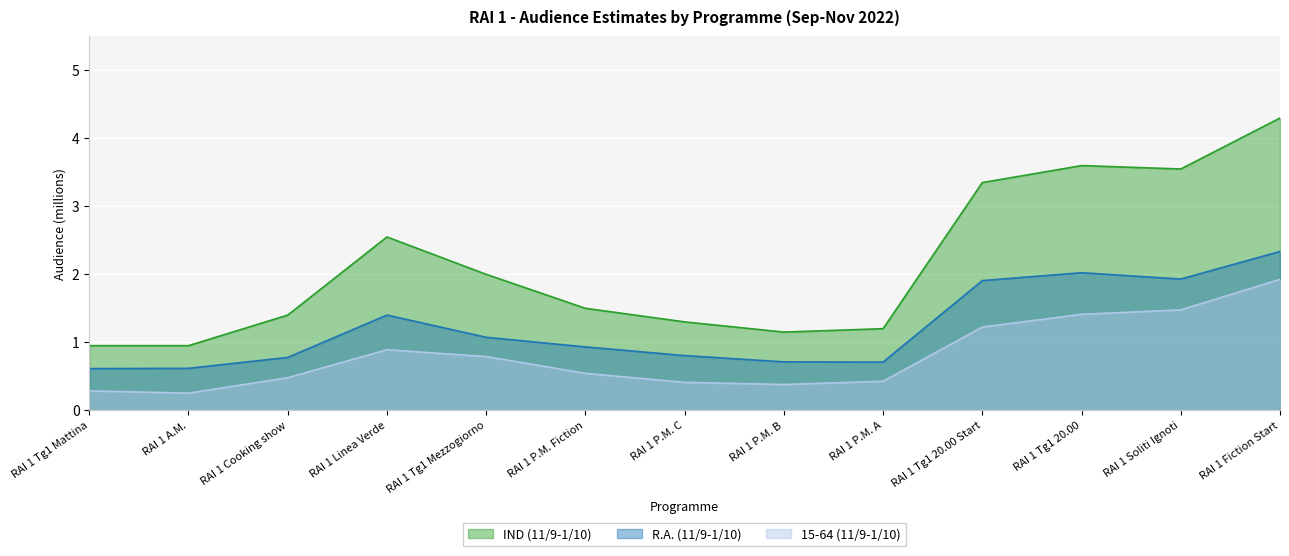

Rank the series at RAI 1 Soliti Ignoti from highest to lowest value.

IND (11/9-1/10), R.A. (11/9-1/10), 15-64 (11/9-1/10)